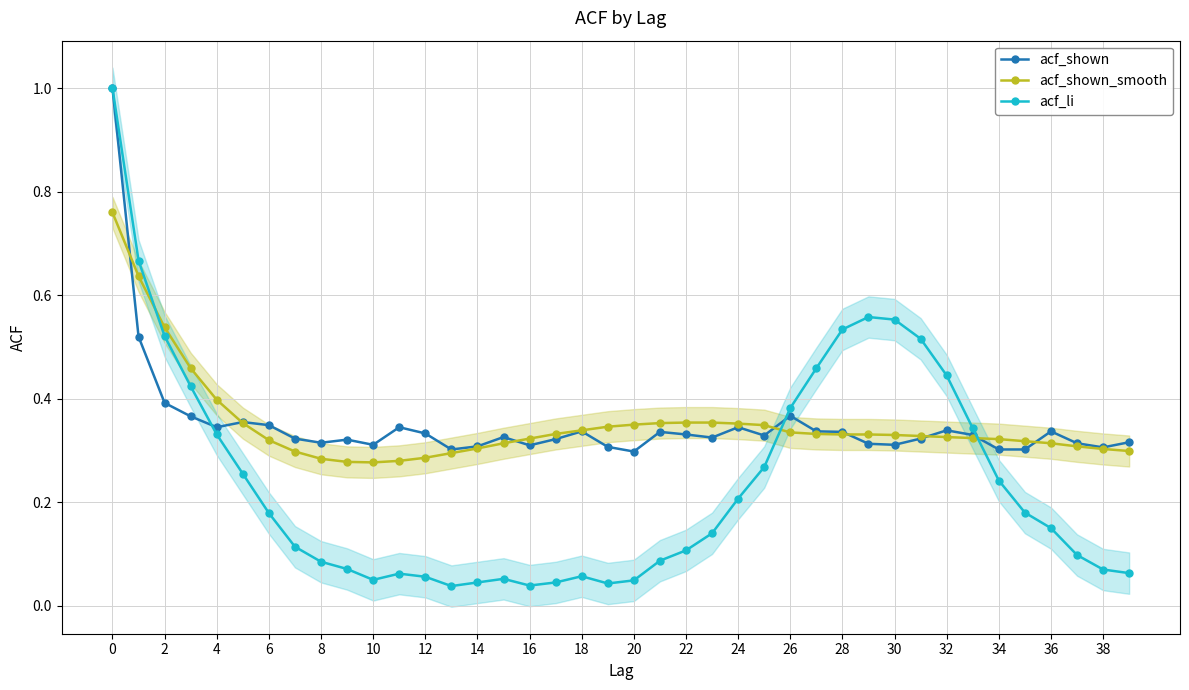

Which series has the widest spread of values?

acf_li